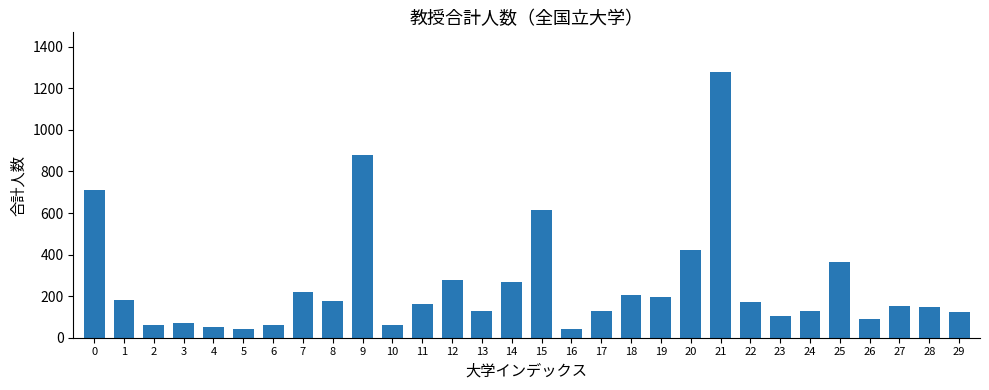

What is the average value?

251